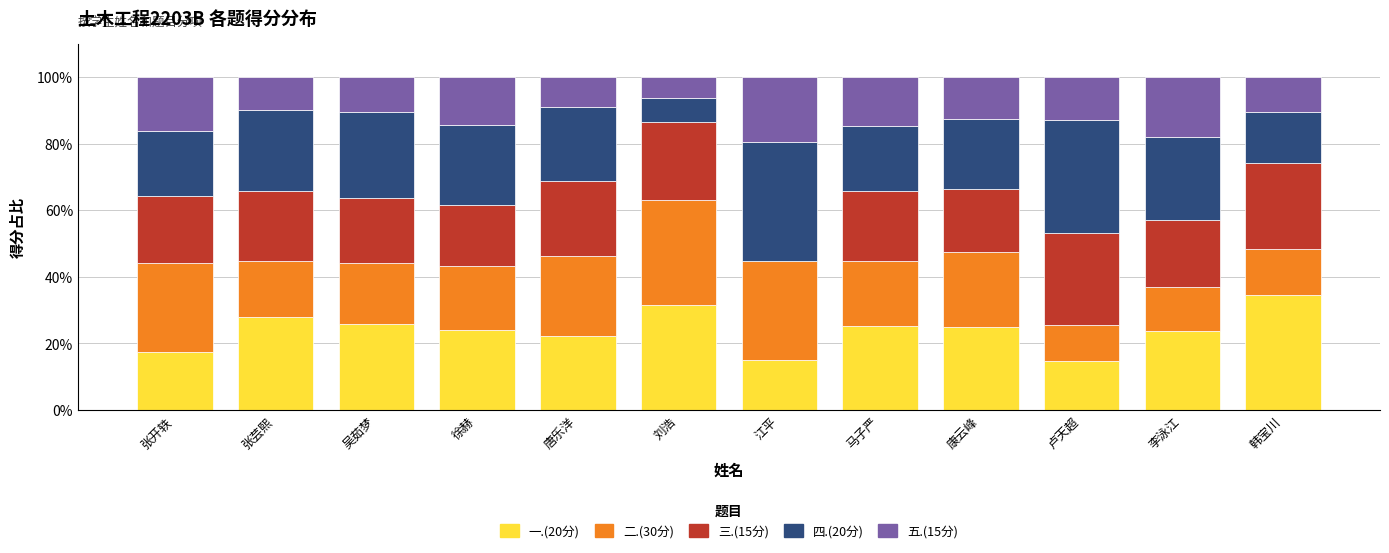

What is the maximum value for 一.(20分)?

34.5